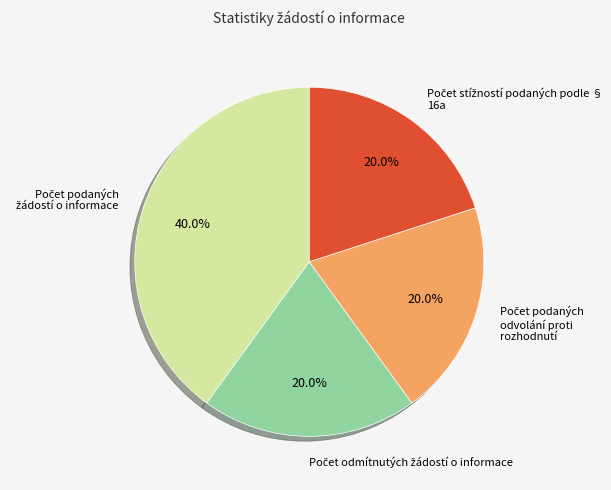

Does any single category account for the majority?

No